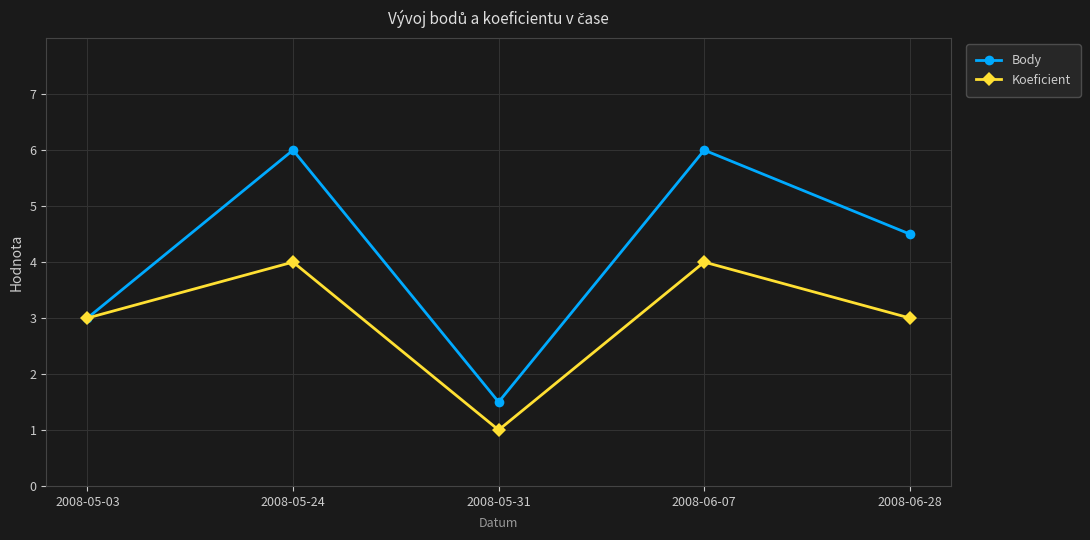

The value of Koeficient at 2008-05-03 is 3.0. True or false?

True